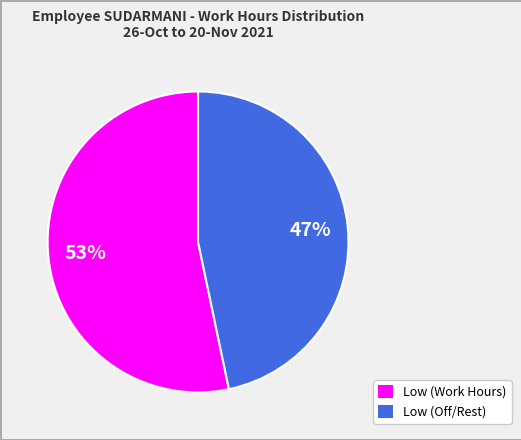

Is there any slice that represents more than half of the pie?

Yes